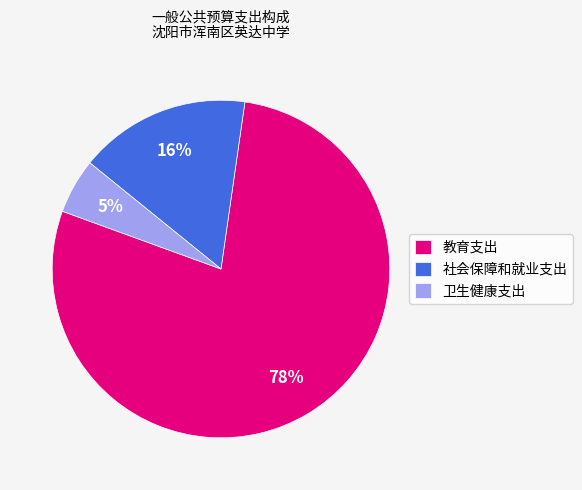

Count the number of slices in the pie.

3